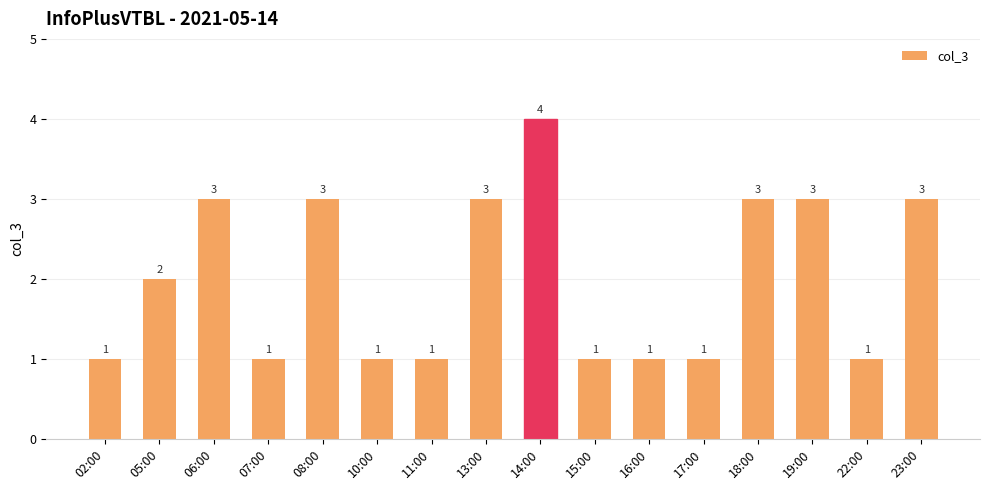

Are the bars grouped side by side (vs. stacked)?

No